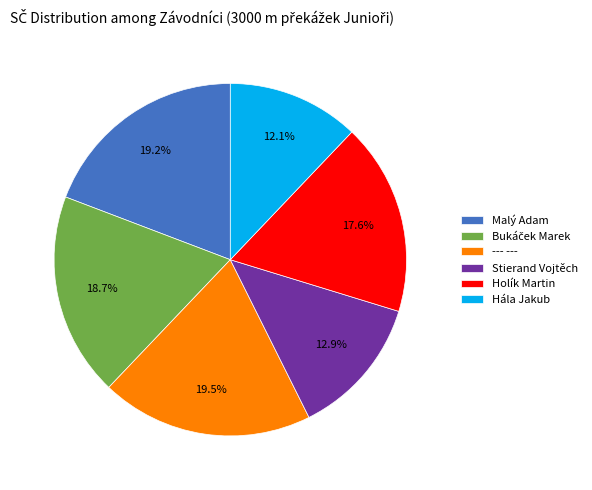

How much of the chart is everything except Holík Martin?

82.4%